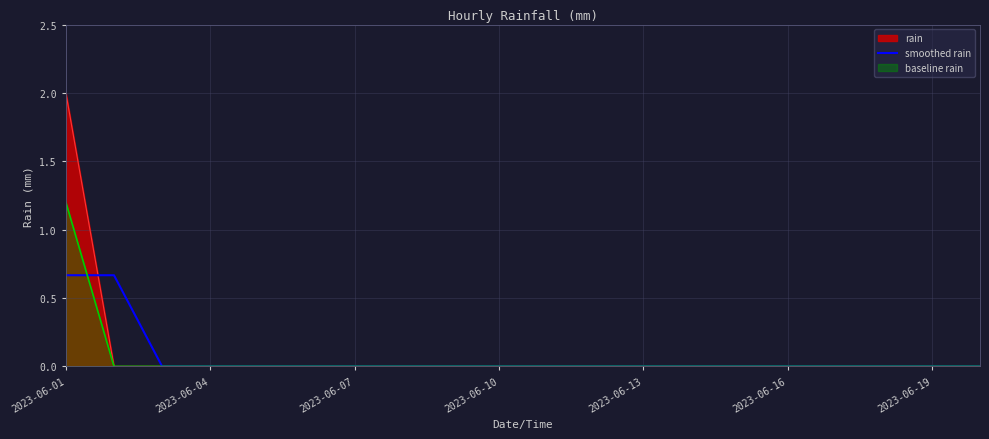

Does the chart have visible grid lines?

Yes